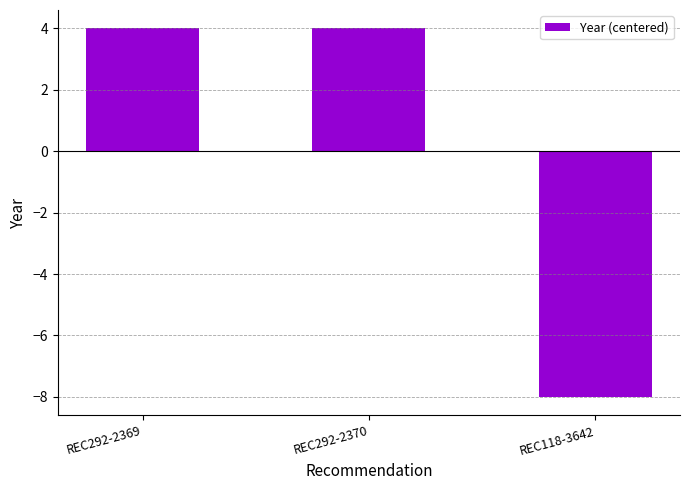

The value at REC292-2369 is 5. True or false?

False